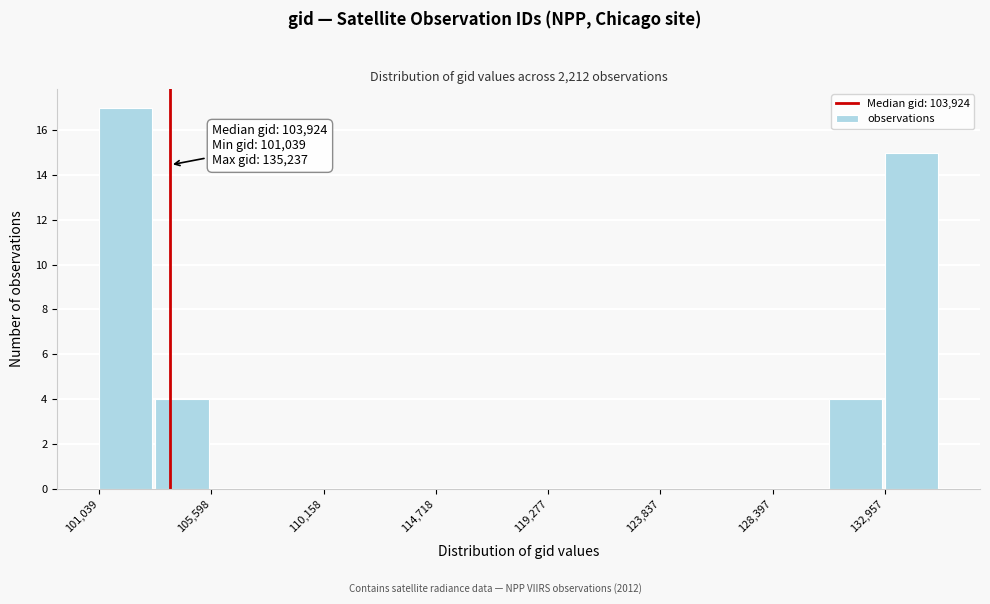

Over which range of the x-axis is the bar tallest?

101000 to 103500